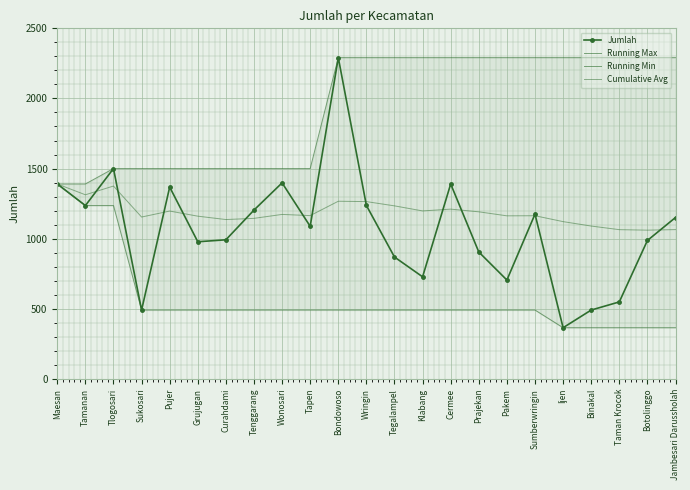

What is the maximum value shown in the chart?

2291.0